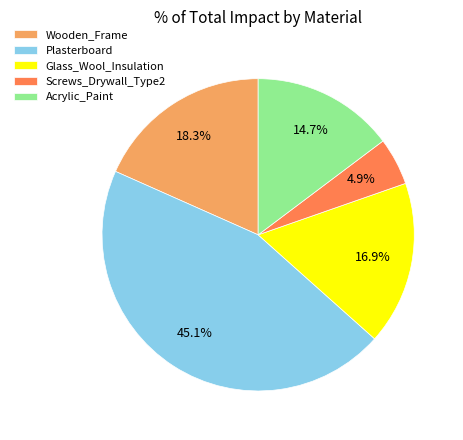

Which slice is the largest?

Plasterboard